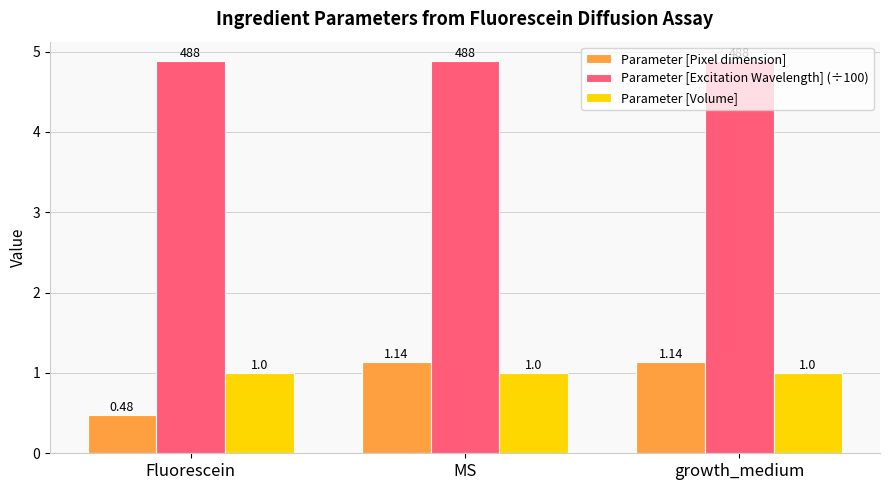

Which category has the lowest value across all series?

Fluorescein